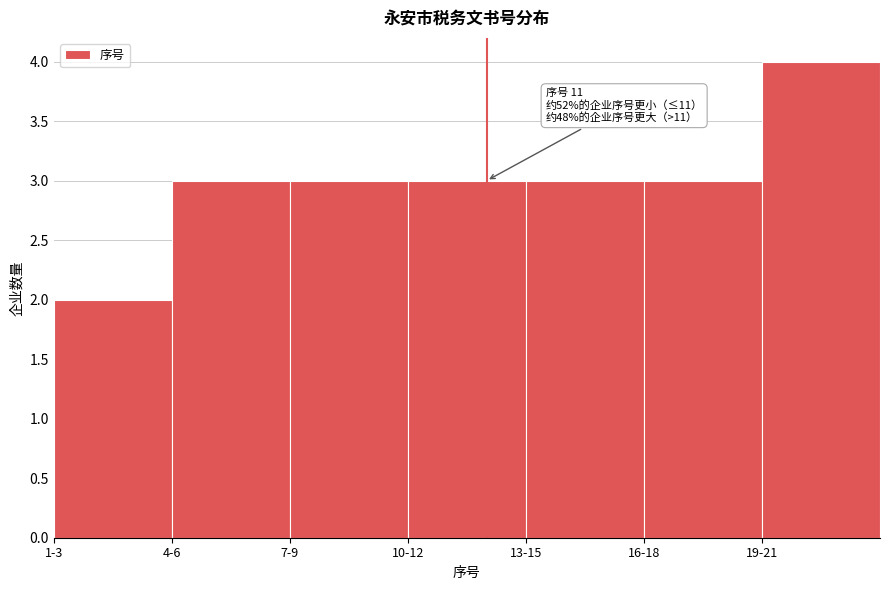

Reading left to right, what are all the values shown in this chart?

2	3	3	3	3	3	4